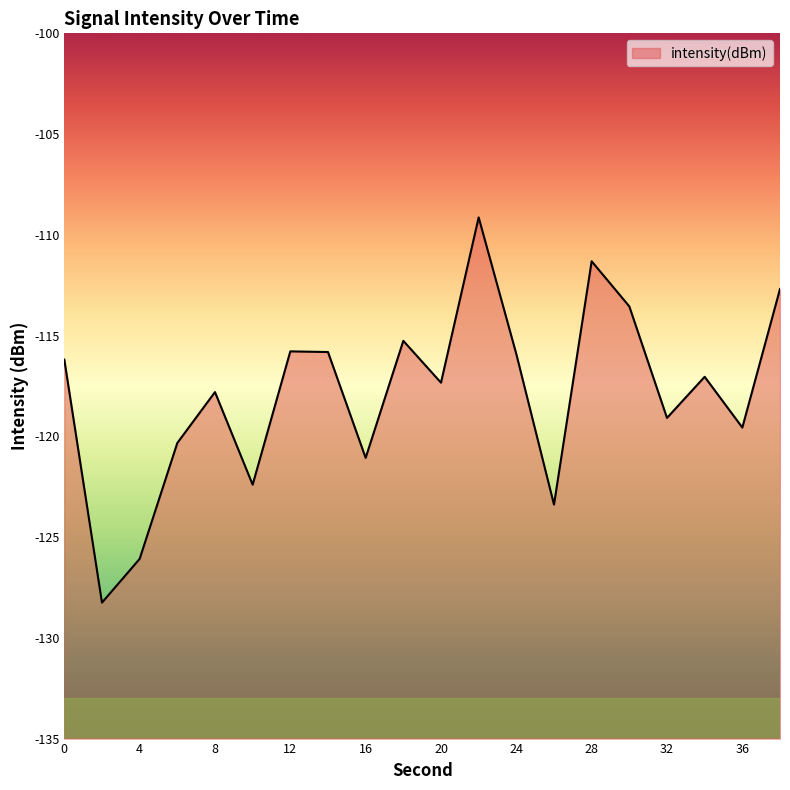

What is the value of the 7th point from the left?

-115.8